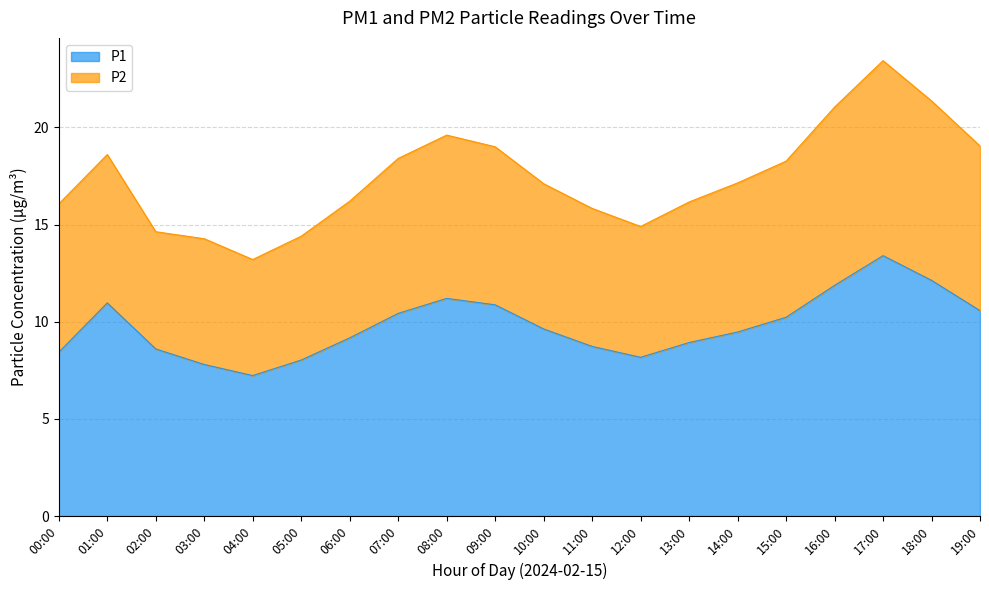

At which category is the sum across all series the highest?

17:00